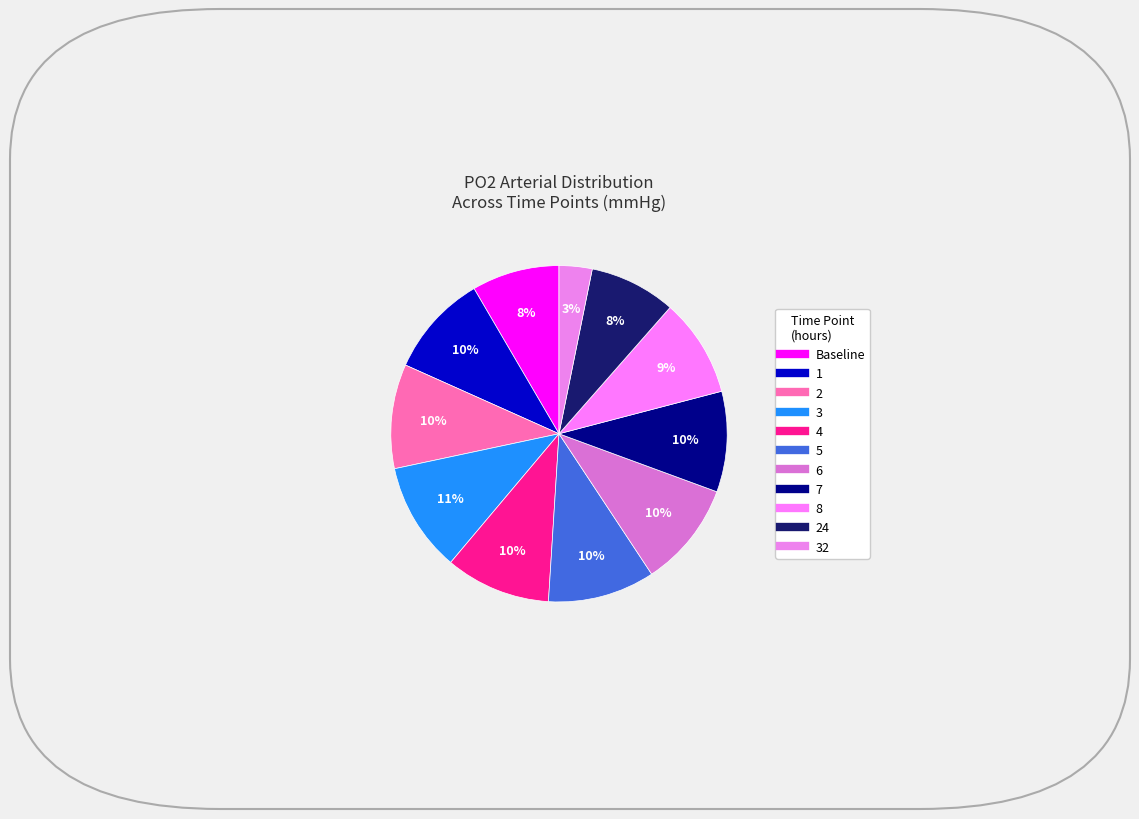

Count the number of slices in the pie.

11